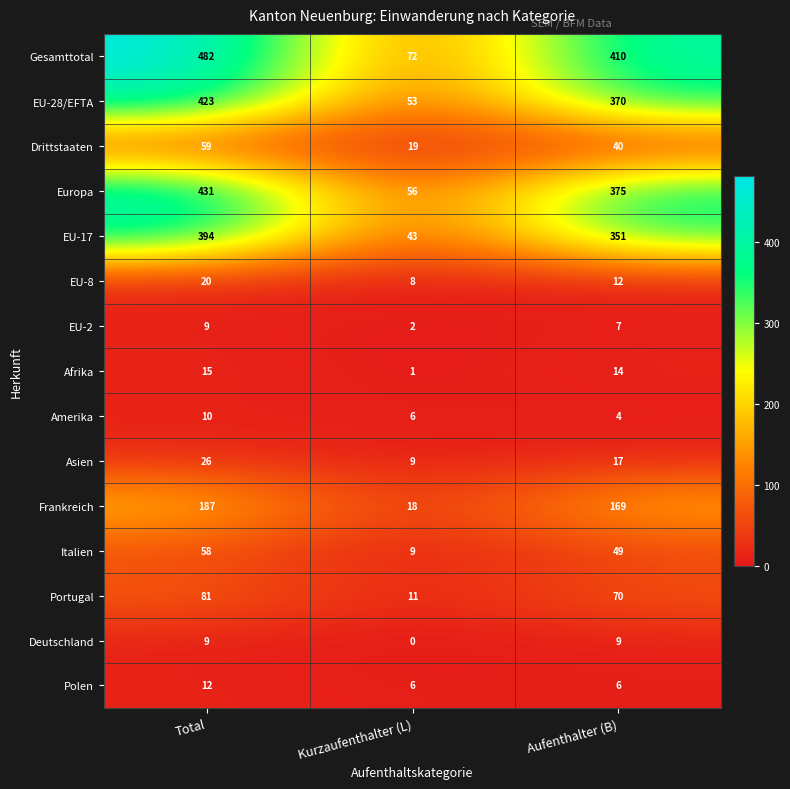

Read the EU-28/EFTA value at Total.

423